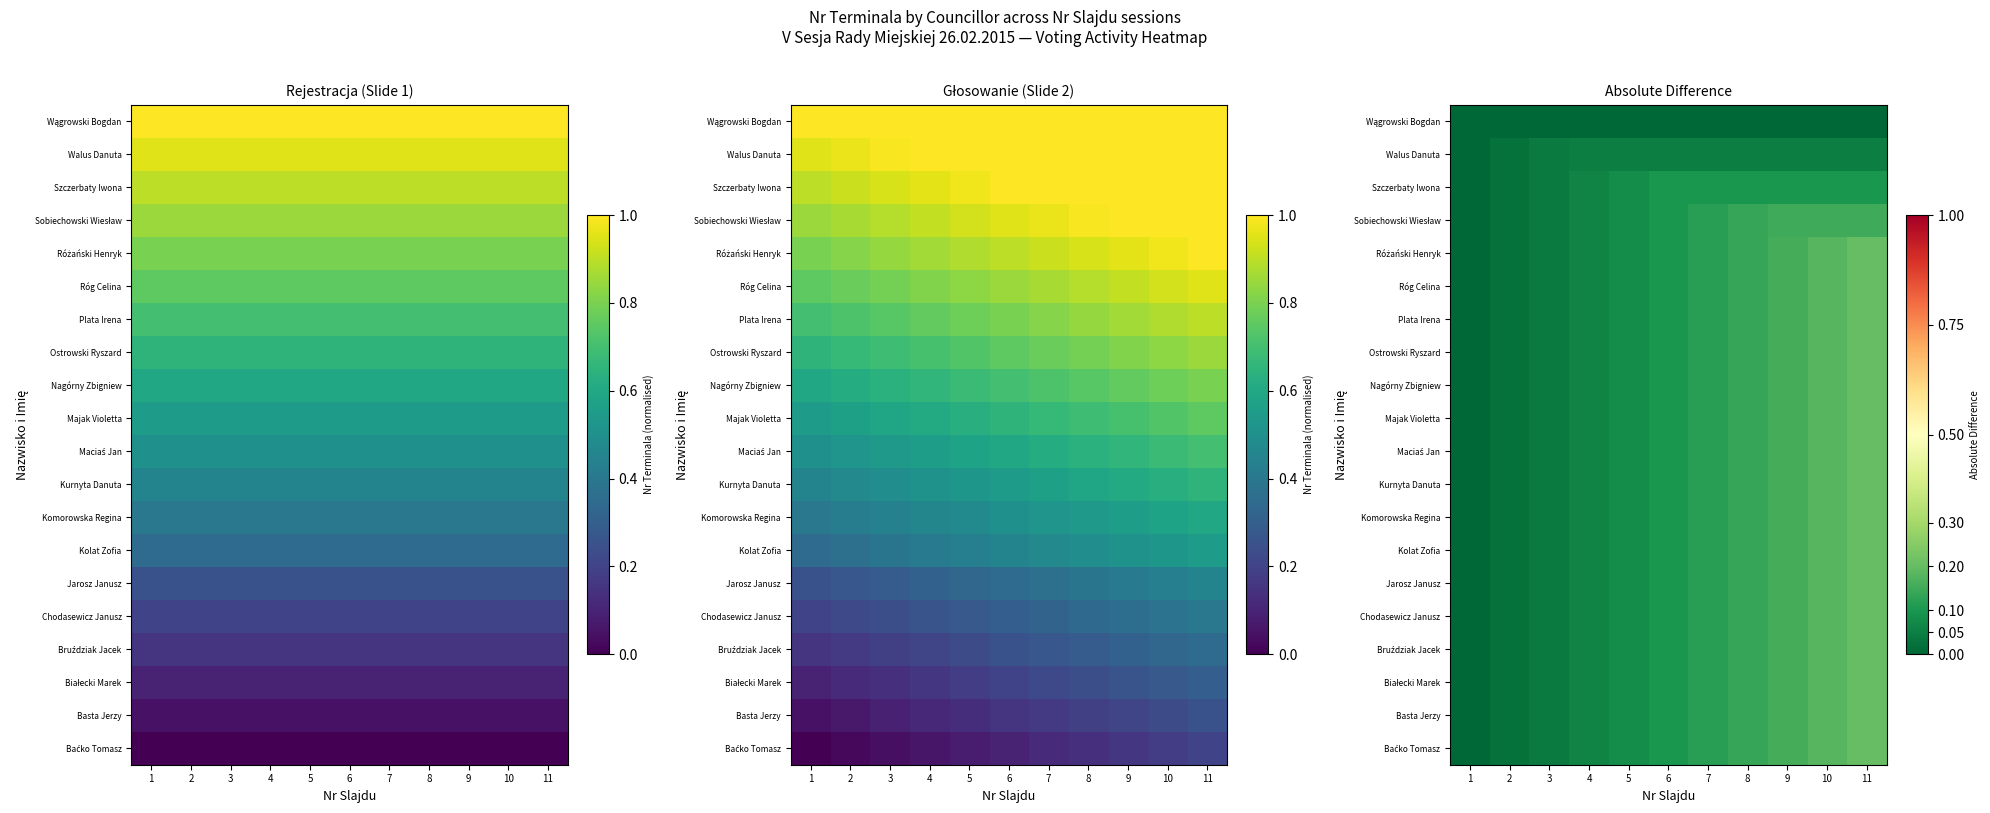

Which has a higher value, 10 or 2?

10